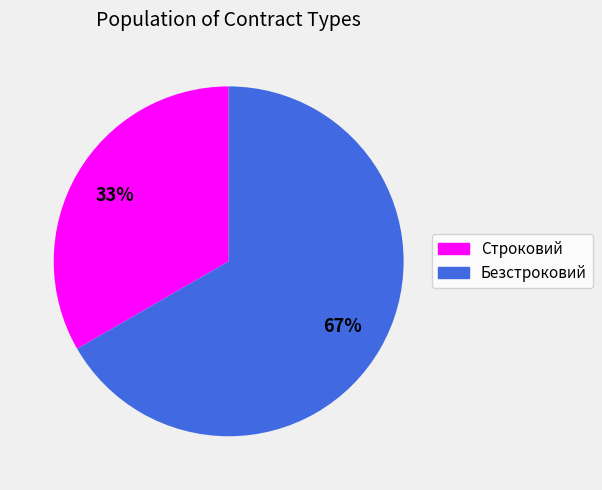

What is the smallest slice in the pie chart?

Строковий